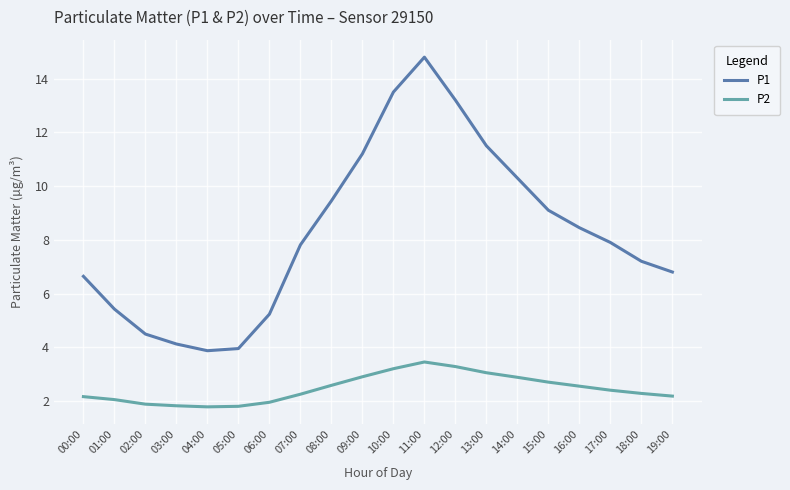

What is the difference between the maximum and minimum values in the P2 series?

1.7